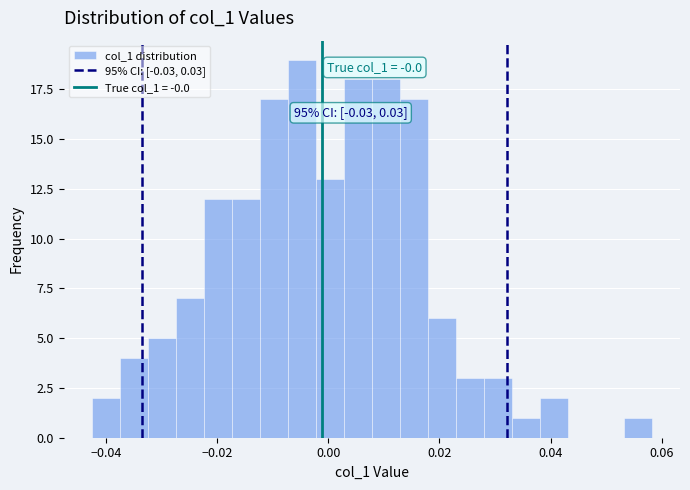

Read against the x-axis, roughly where is the centre of the tallest bar?

-0.004